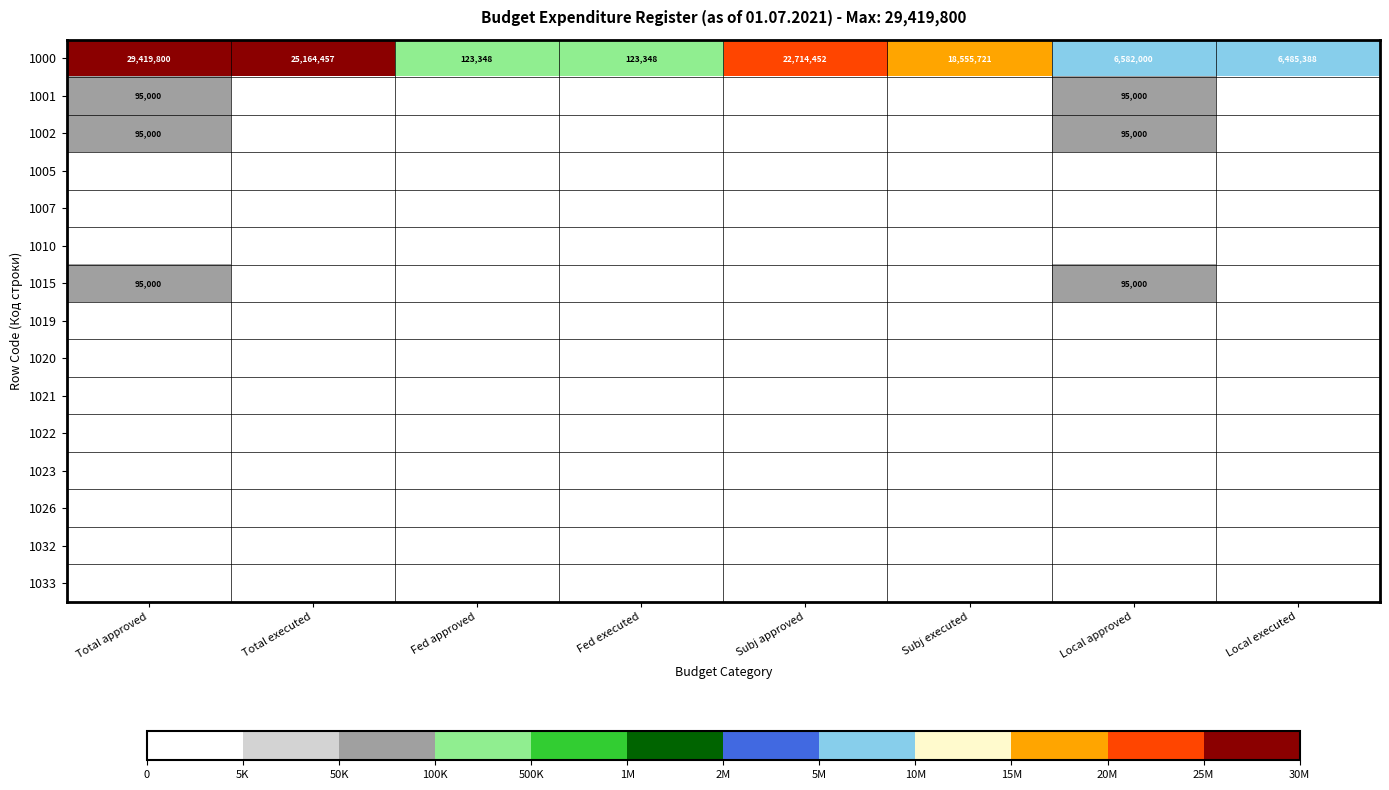

What is the approximate value of 1000 at Fed executed?

123348